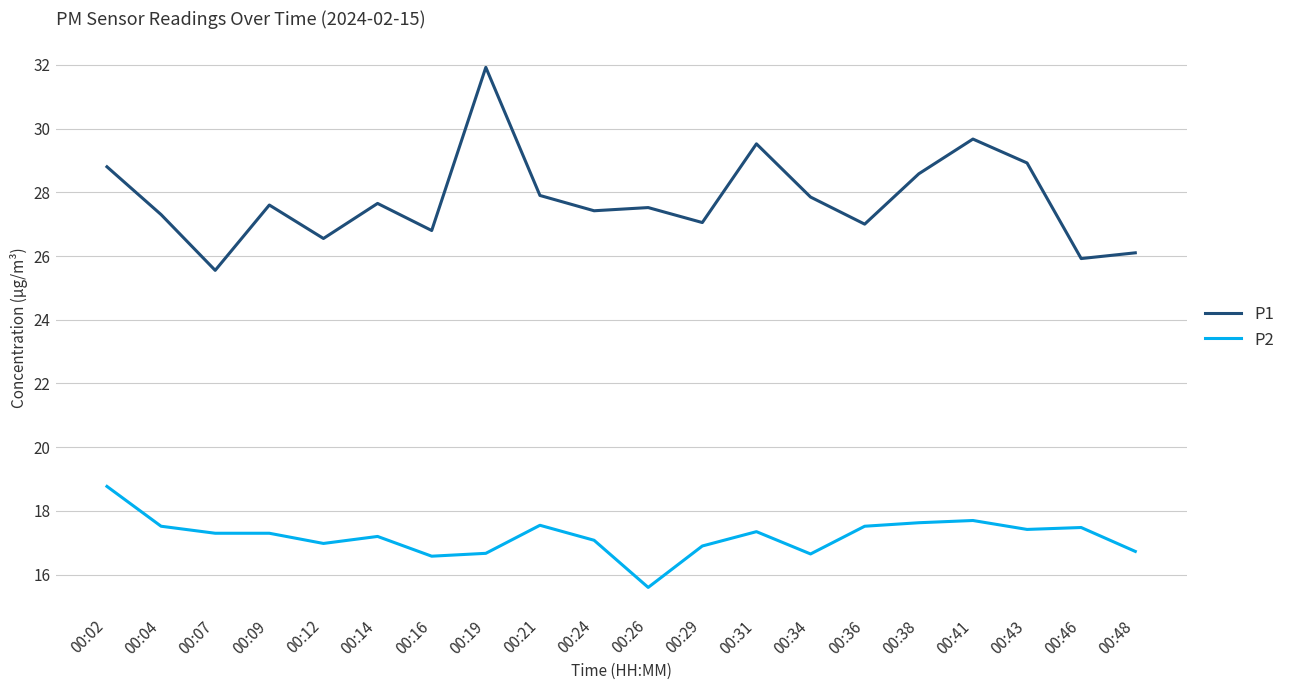

What is the difference between the maximum and minimum values in the P1 series?

6.4